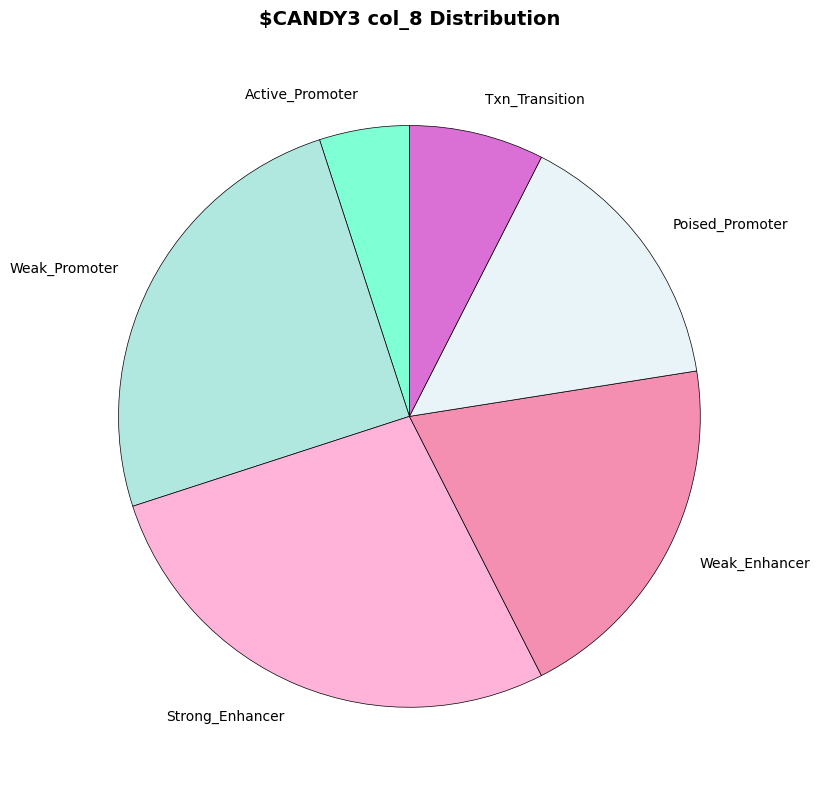

Do Weak_Enhancer and Active_Promoter together represent more than half of the pie?

No